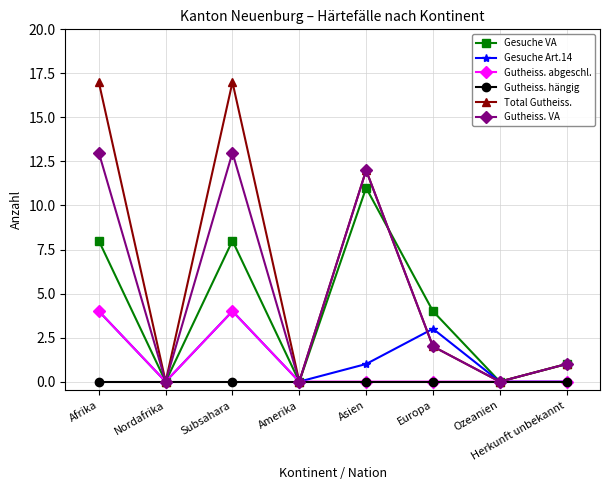

Is it true that Gesuche Art.14 equals 4 at Subsahara?

True